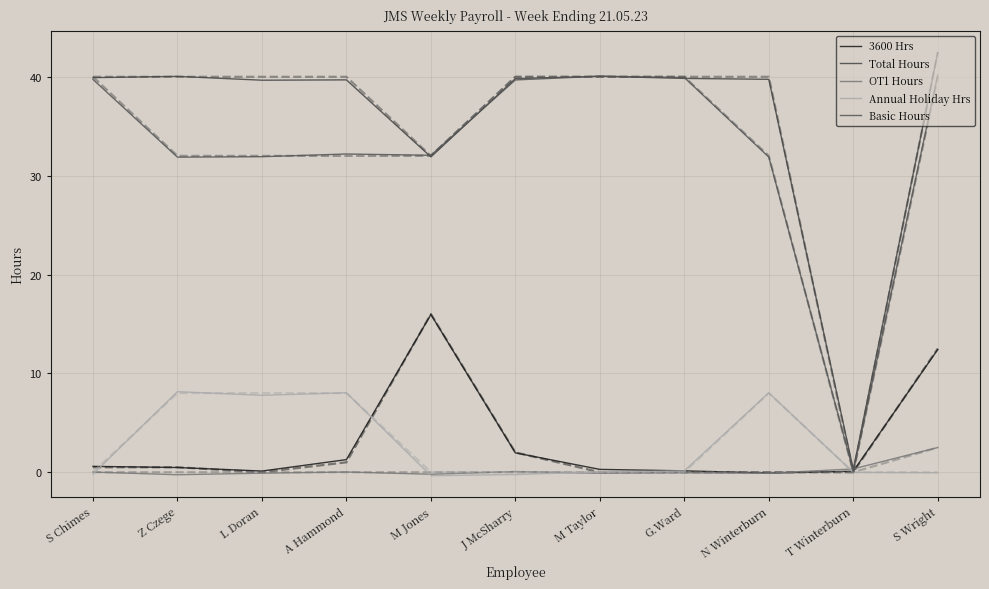

What is the difference between the highest and lowest values at T Winterburn?

0.4